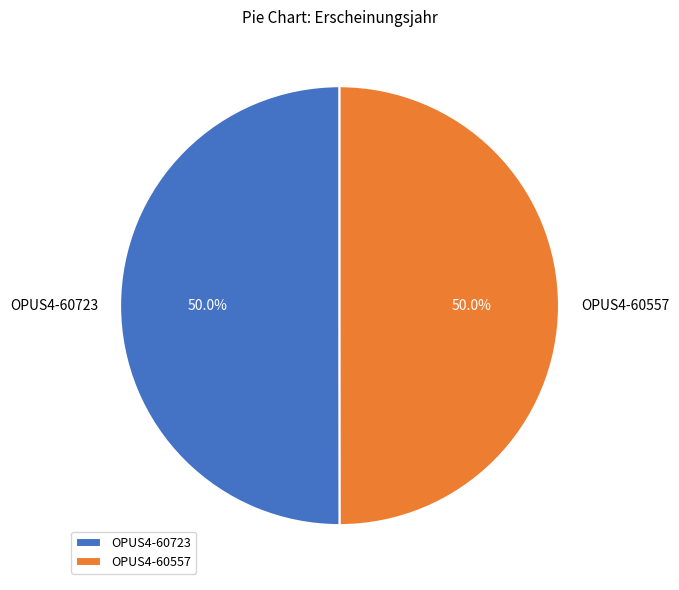

Approximately how many times larger is the value at OPUS4-60723 compared to OPUS4-60557?

1.0